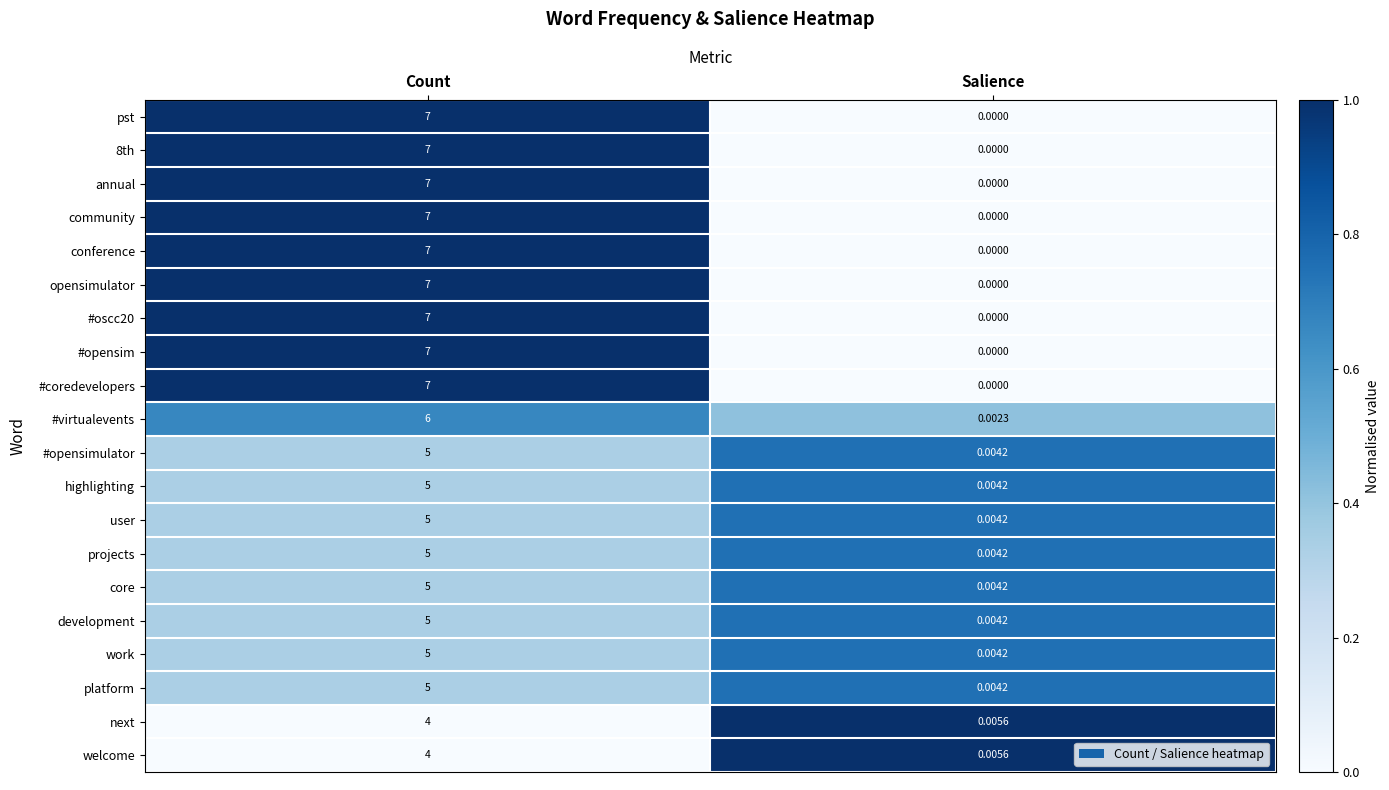

Where is core nearest to the value 2?

Salience